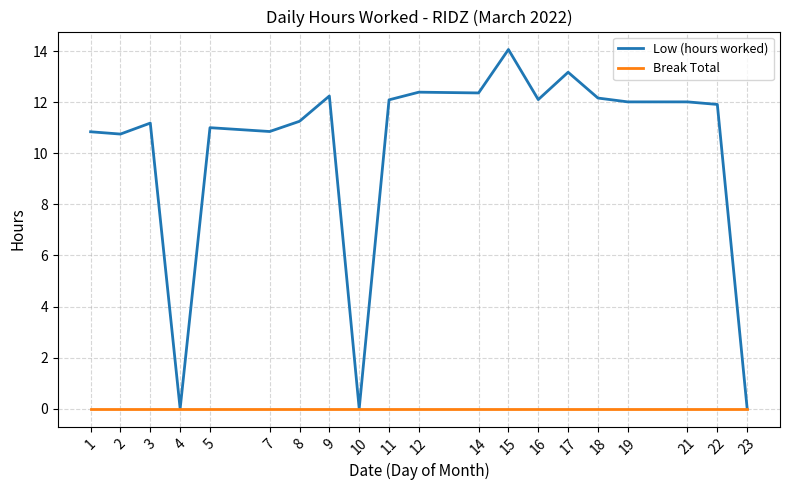

The Break Total series shows 0.0 at 15. True or false?

True